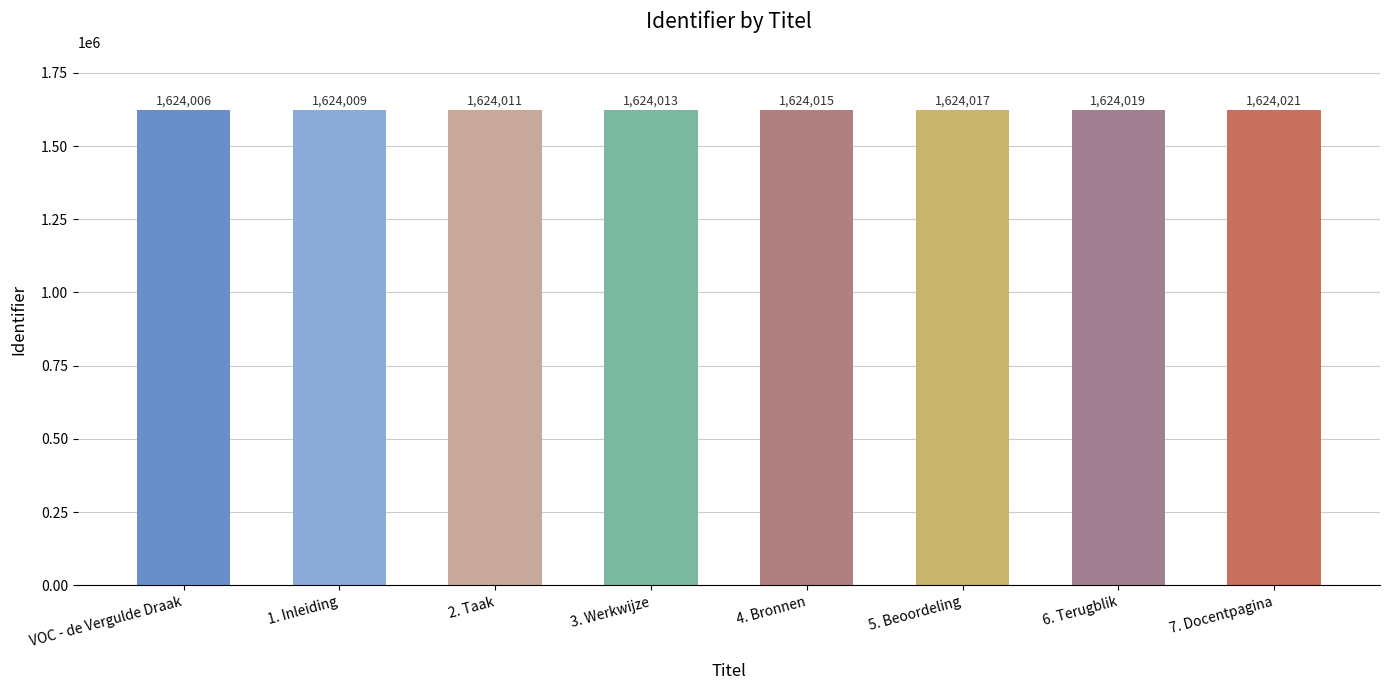

What is the label of the 6th bar from the left?

5. Beoordeling